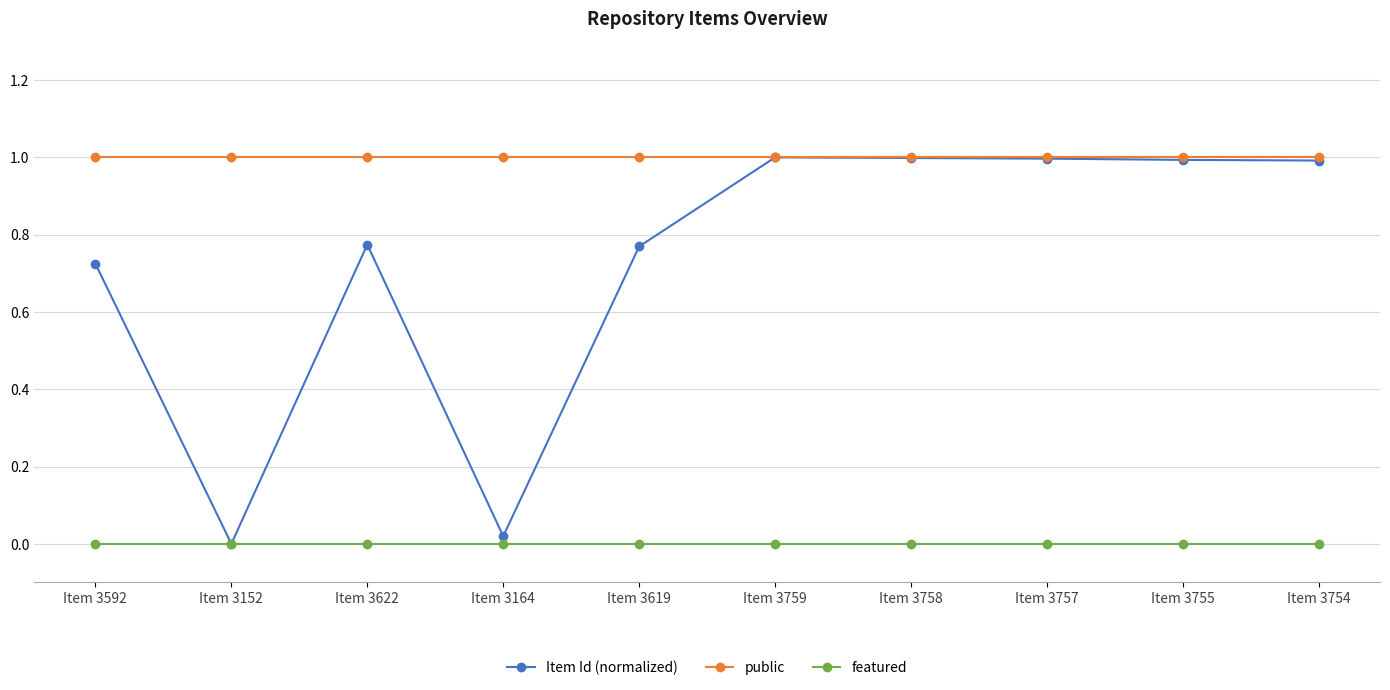

Where is the first local maximum for Item Id (normalized)?

Item 3622